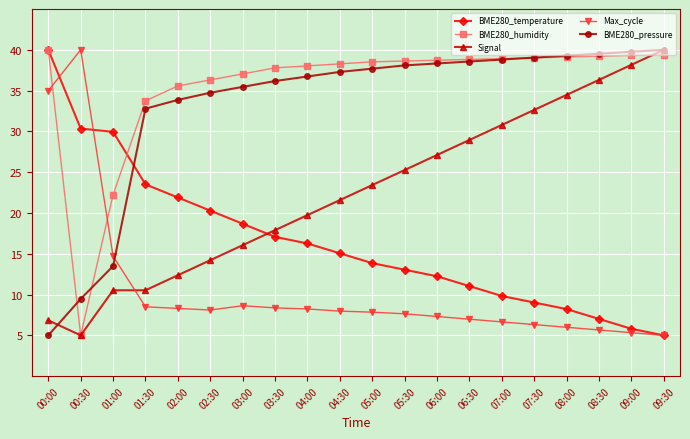

Does the chart have visible grid lines?

Yes